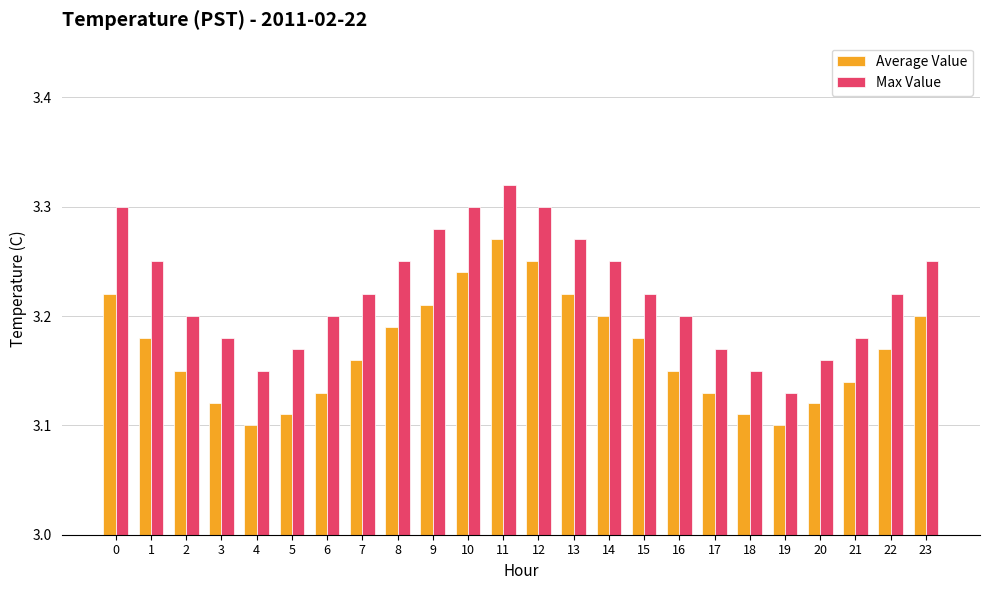

Which series has the largest total across all categories?

Max Value